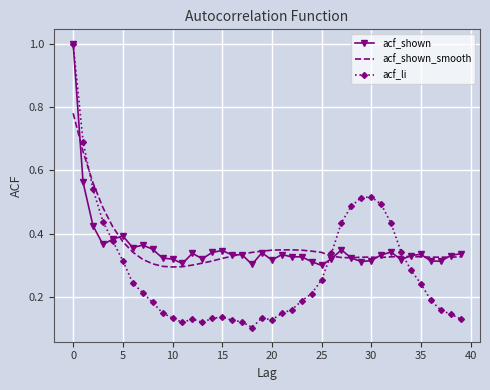

Which series has the largest range (max minus min)?

acf_li